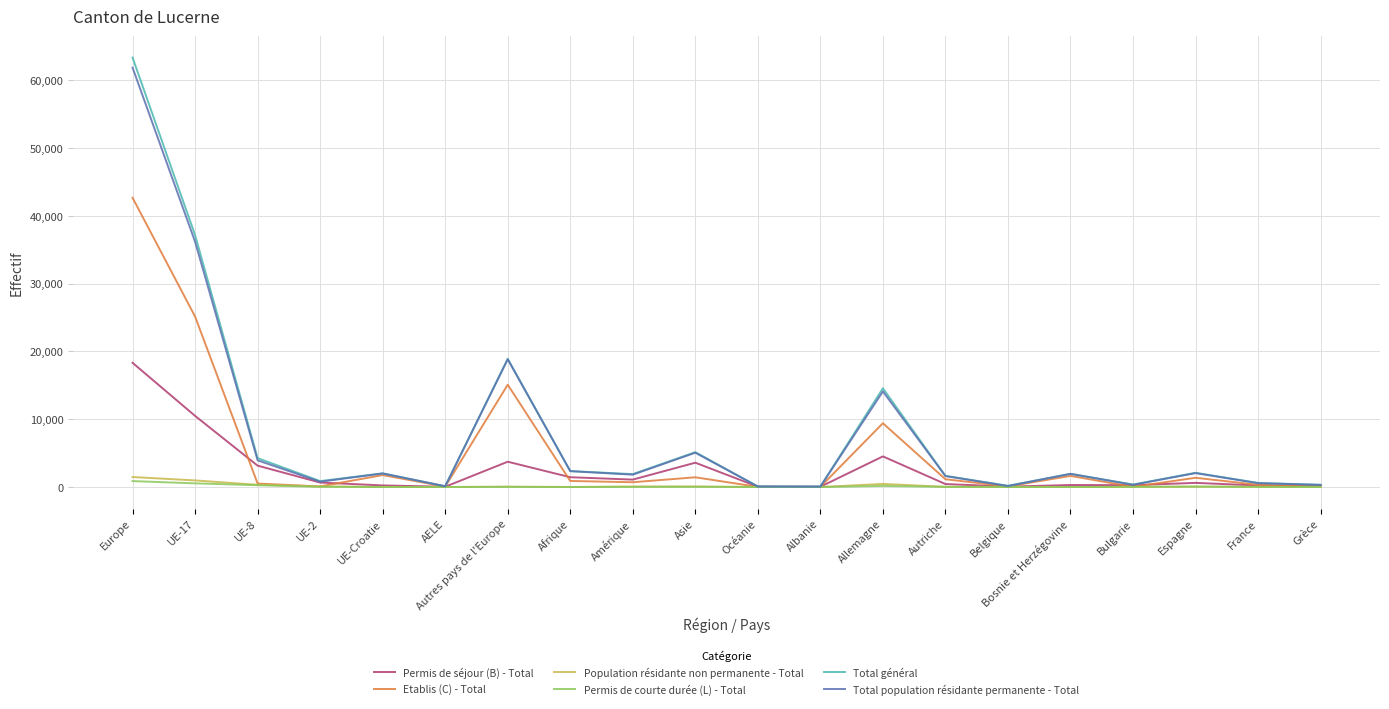

What is the total value across all series at UE-Croatie?

6038